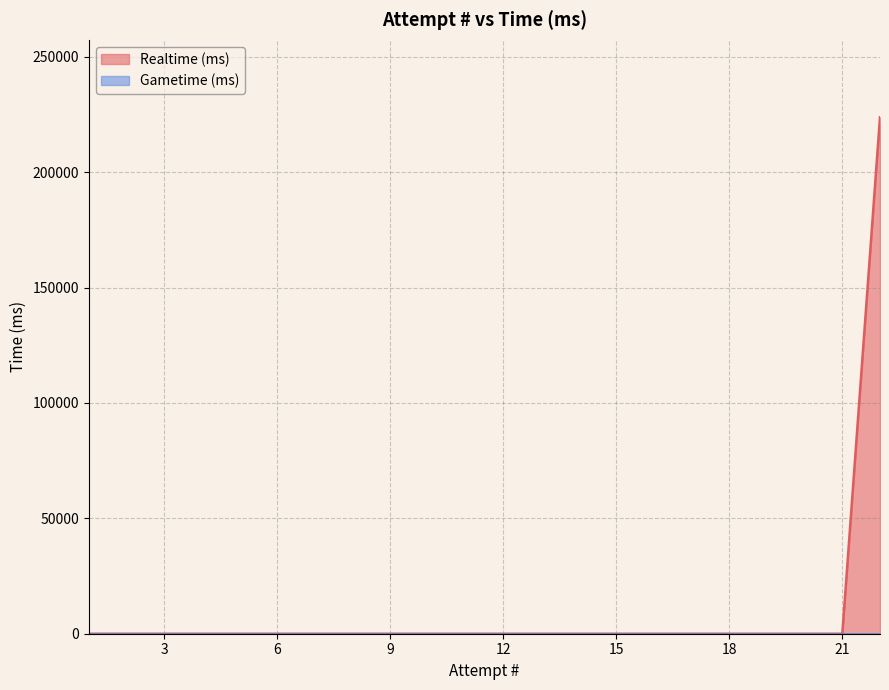

Where is the data nearest to the value 111887?

1